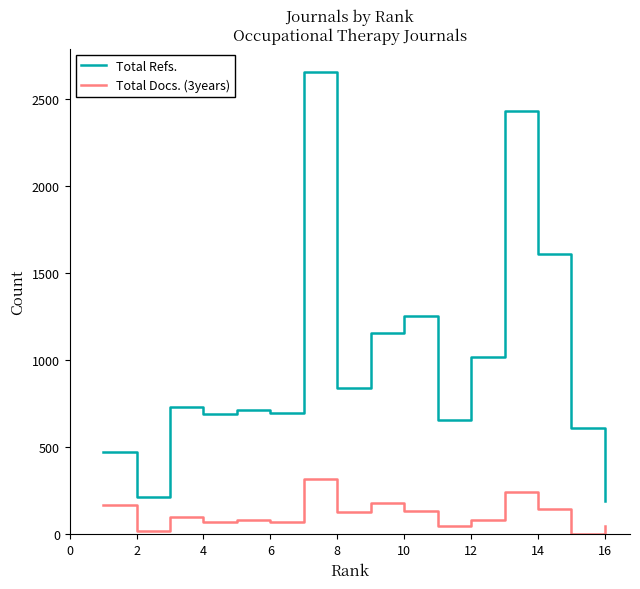

Which series has the largest range (max minus min)?

Total Refs.